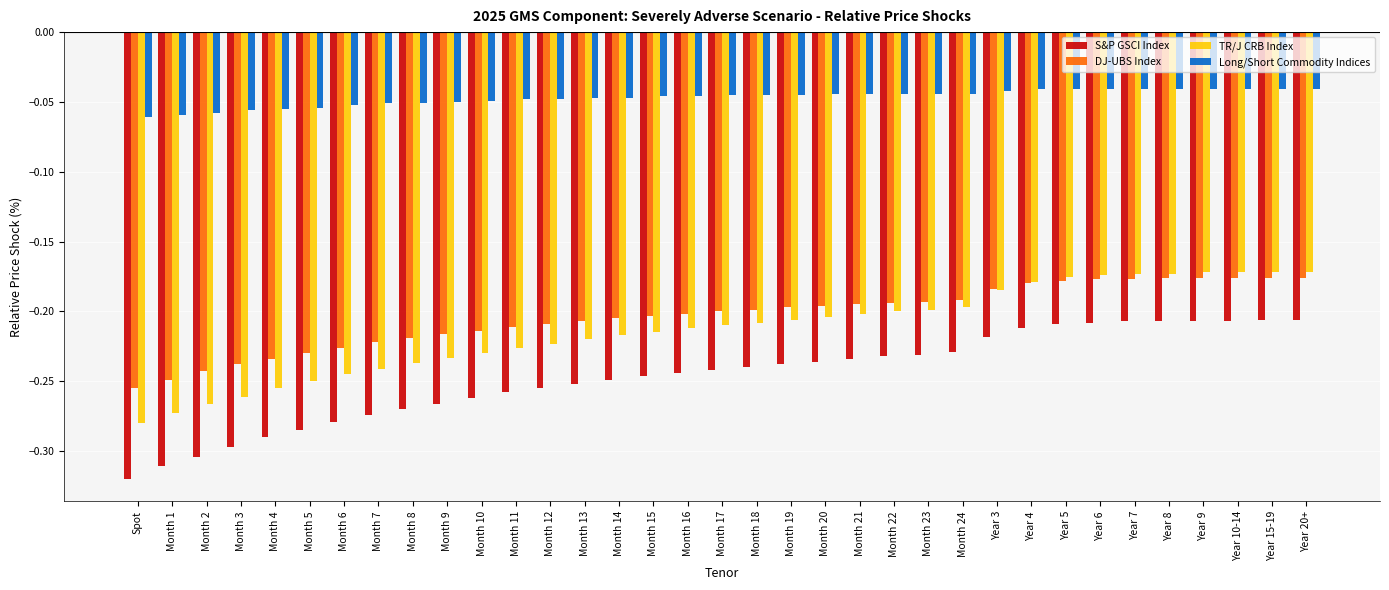

What is the sum of all Long/Short Commodity Indices values?

-1.6